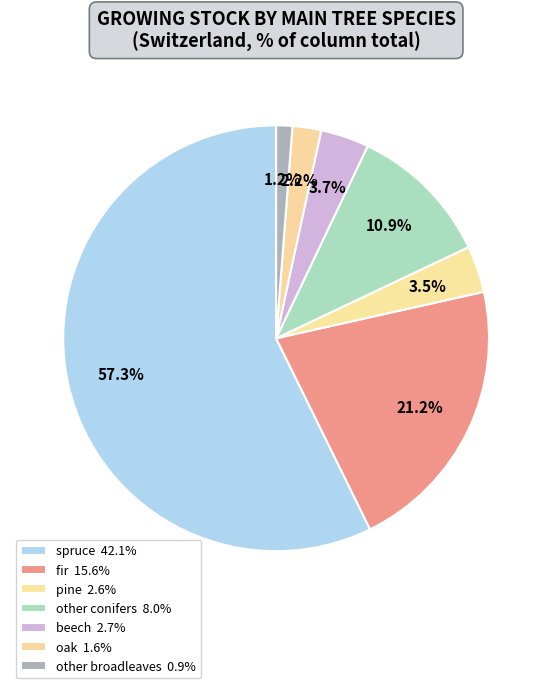

To the nearest percent, what is the difference between the spruce and oak slice percentages?

55%